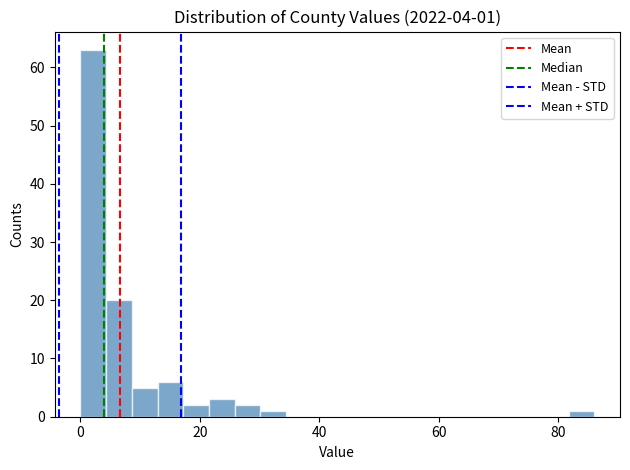

Read against the x-axis, roughly where is the centre of the tallest bar?

2